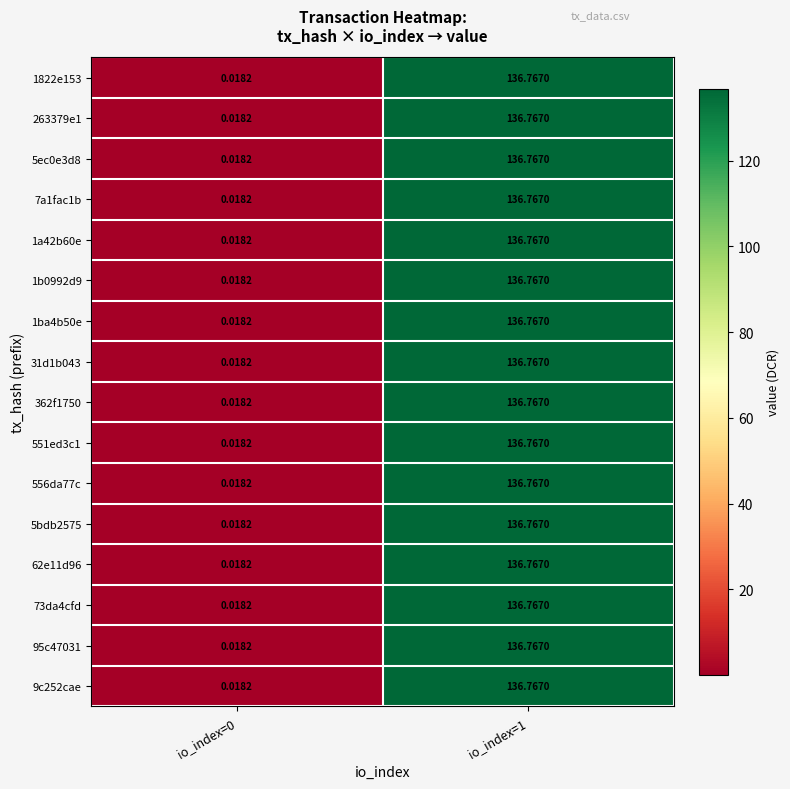

How many categories are shown in the chart?

2